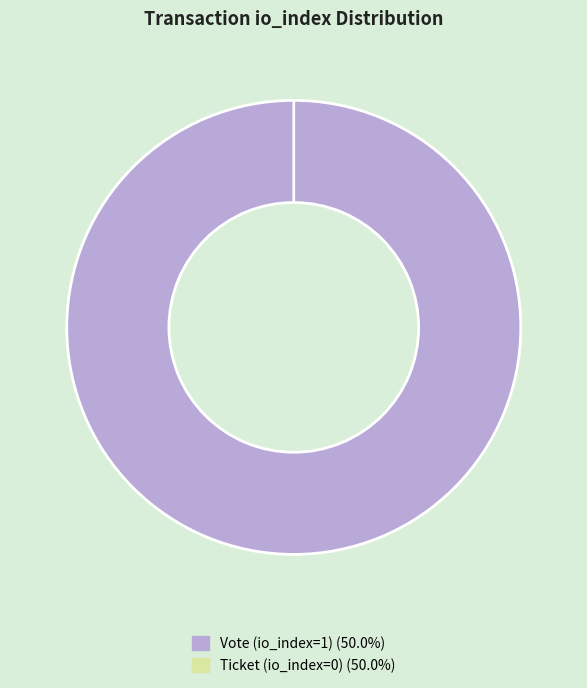

Is it true that Vote (io_index=1) is 93% of the pie?

False